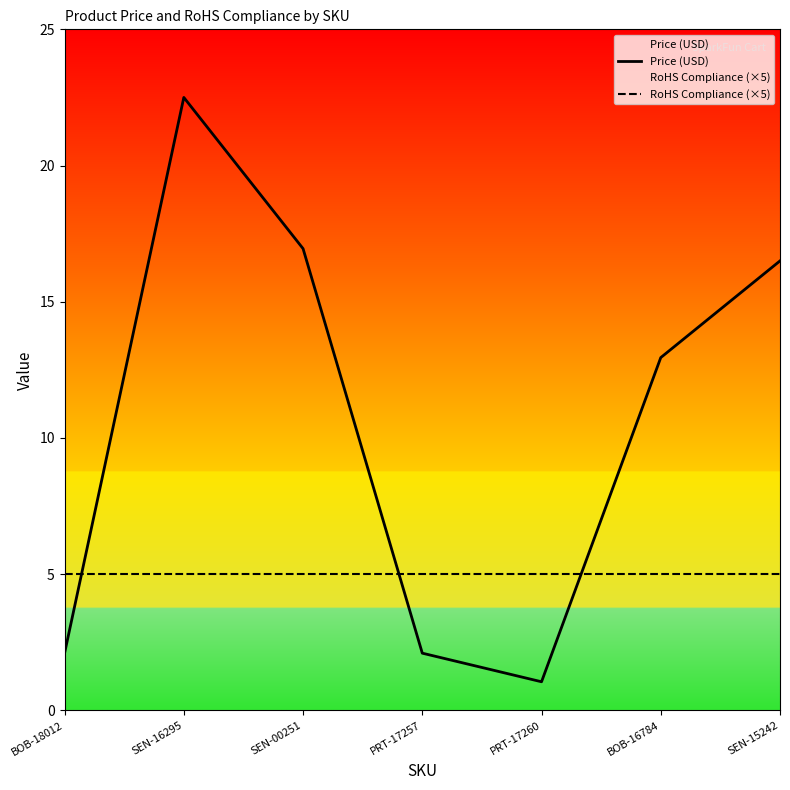

Is it true that RoHS Compliance (×5) equals 5.0 at SEN-15242?

True